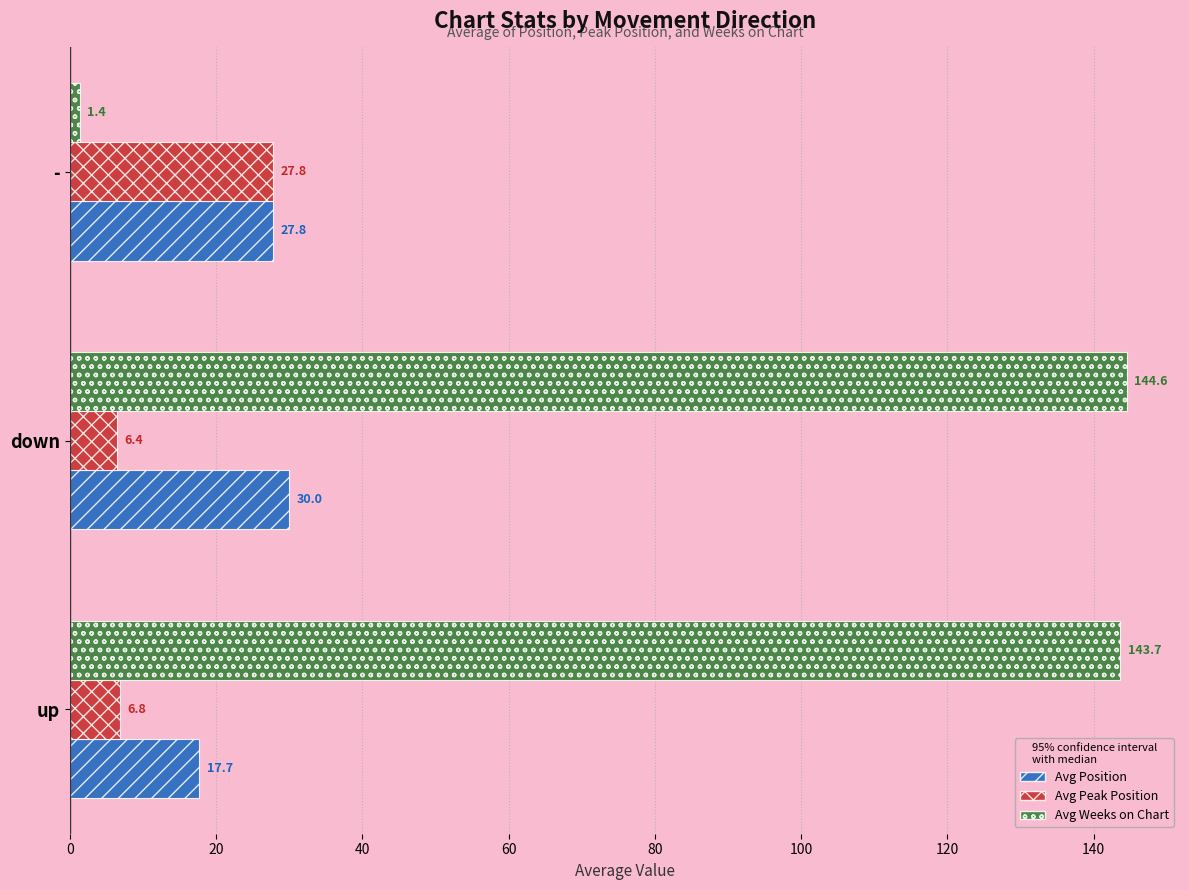

True or false: Avg Weeks on Chart has a value of 203.1 at up.

False